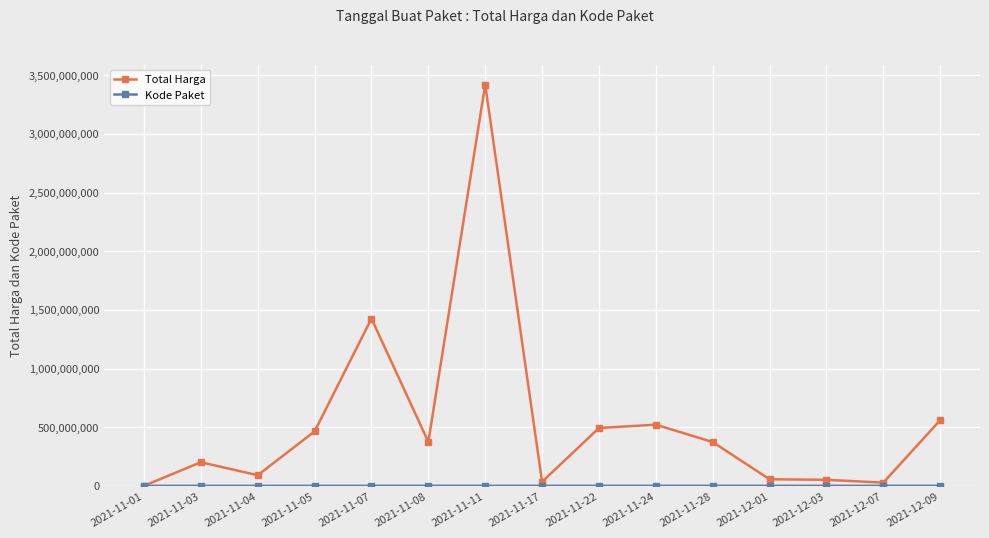

At which label is Total Harga closest to 1710293420?

2021-11-07